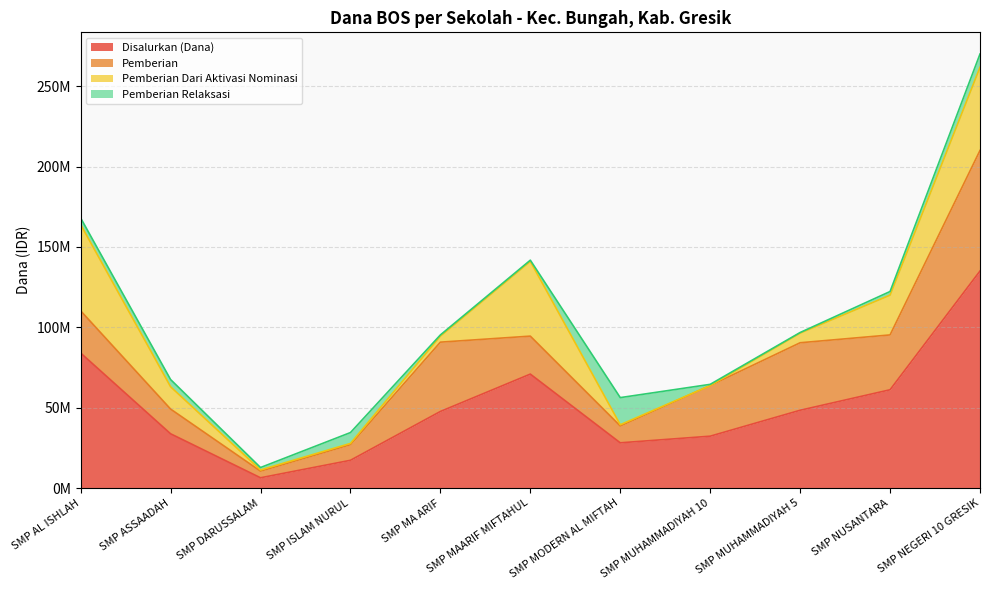

The value of Pemberian Relaksasi at SMP MODERN AL MIFTAH is 16875000. True or false?

True